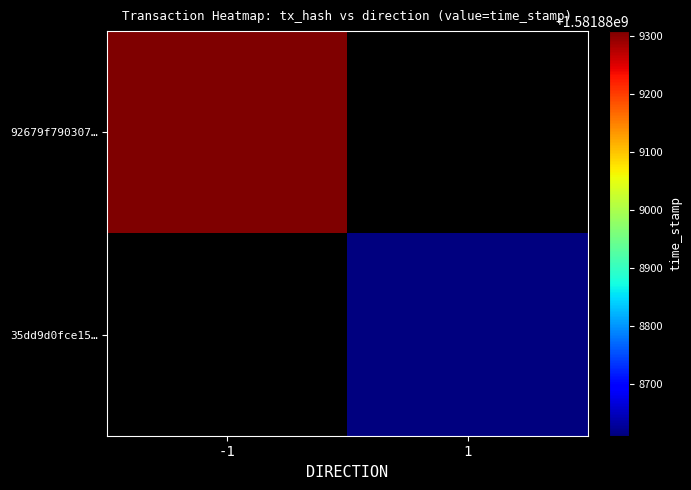

List the series in order of their peak value, lowest first.

35dd9d0fce15e4369c024f118b72d63f04a1489, 92679f7903078ccafde288eb11bab6189bf09ee